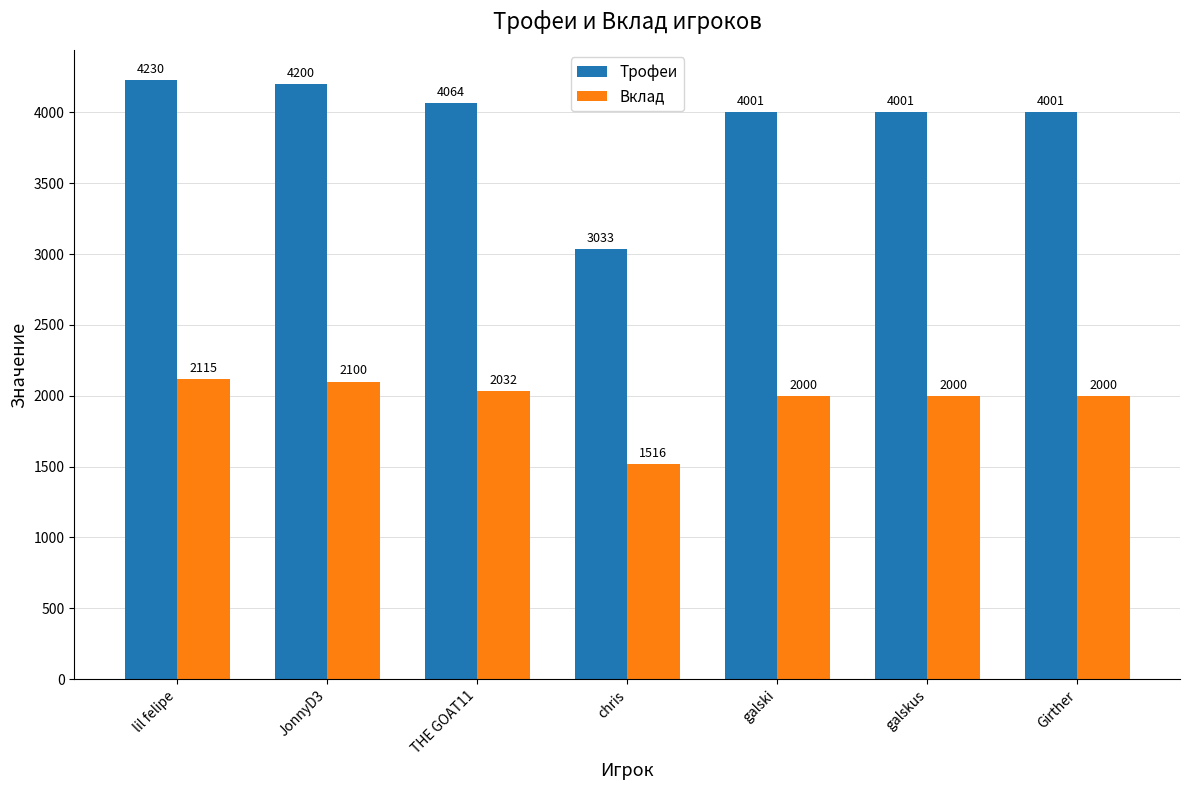

What is the sum of all Вклад values?

13763